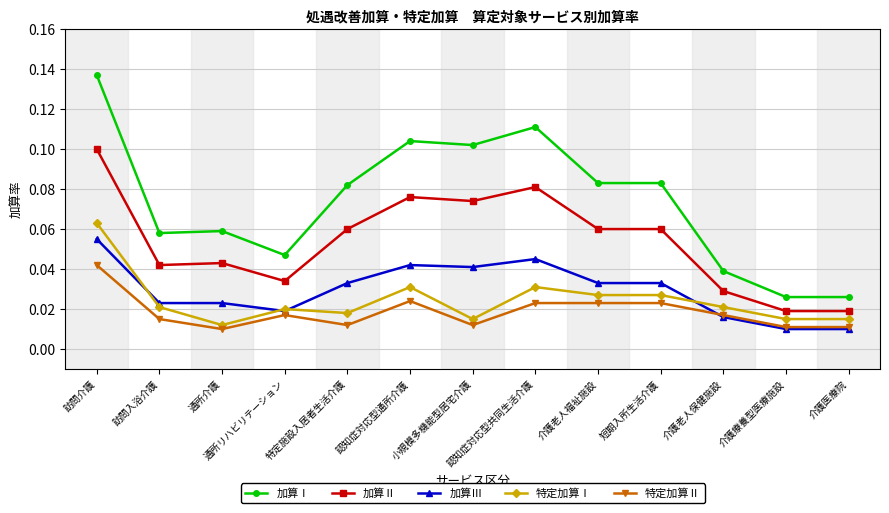

How many lines are shown in the chart?

5